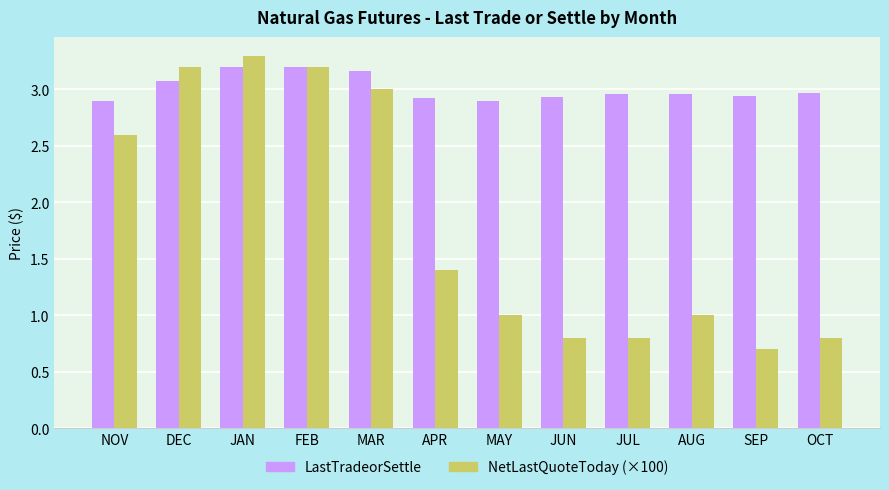

At which category does the chart reach its peak across all series?

JAN